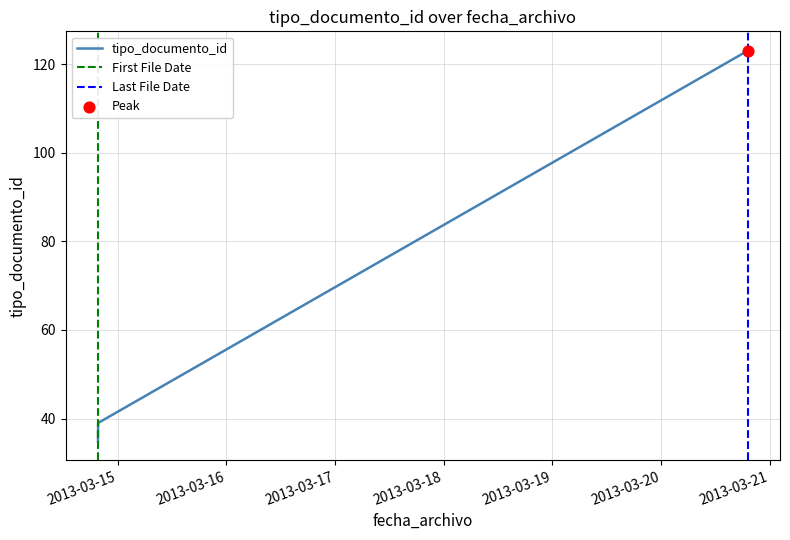

Approximately how many times larger is the value at 2013-03-20 19:07:37 compared to 2013-03-14 19:39:09?

3.3